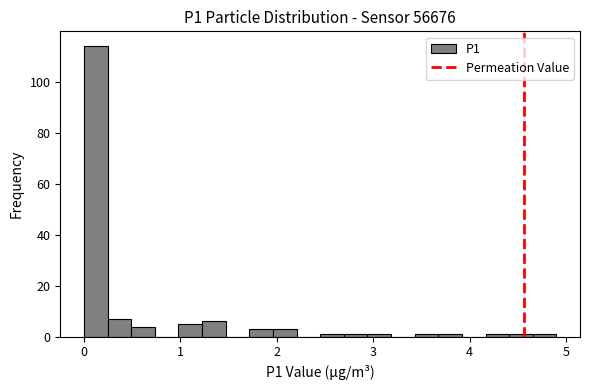

Around what value on the x-axis is the tallest bar? Give the approximate position of its centre, as read against the axis.

0.1